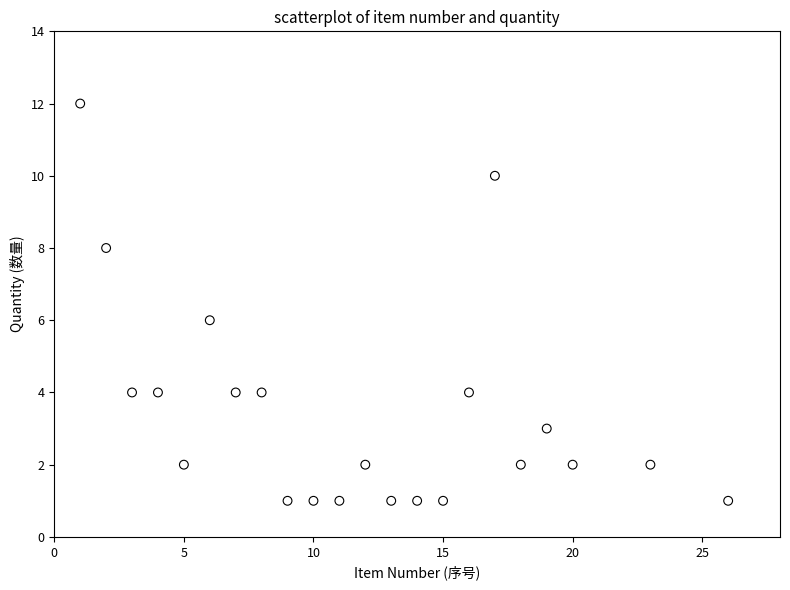

What is the range of Y values (max minus min)?

11